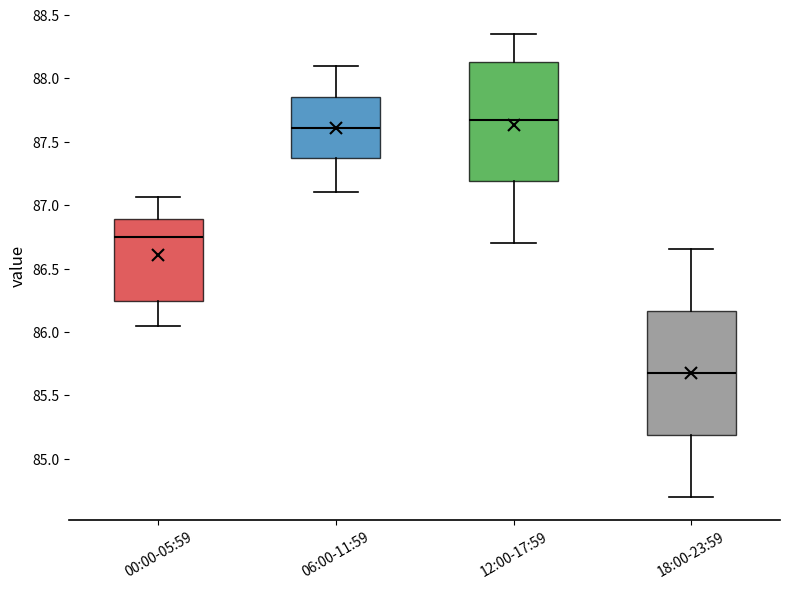

Reading left to right, transcribe this box plot: for each box, give where its median line is, the range the box spans, and where its two whiskers end, as read against the y-axis. The values are not printed on the chart, so give them approximately, as read against the axis.

00:00-05:59: median 86.75, box 86.25 to 86.90, whiskers 86.05 to 87.05
06:00-11:59: median 87.60, box 87.35 to 87.85, whiskers 87.10 to 88.10
12:00-17:59: median 87.70, box 87.20 to 88.15, whiskers 86.70 to 88.35
18:00-23:59: median 85.70, box 85.20 to 86.15, whiskers 84.70 to 86.65